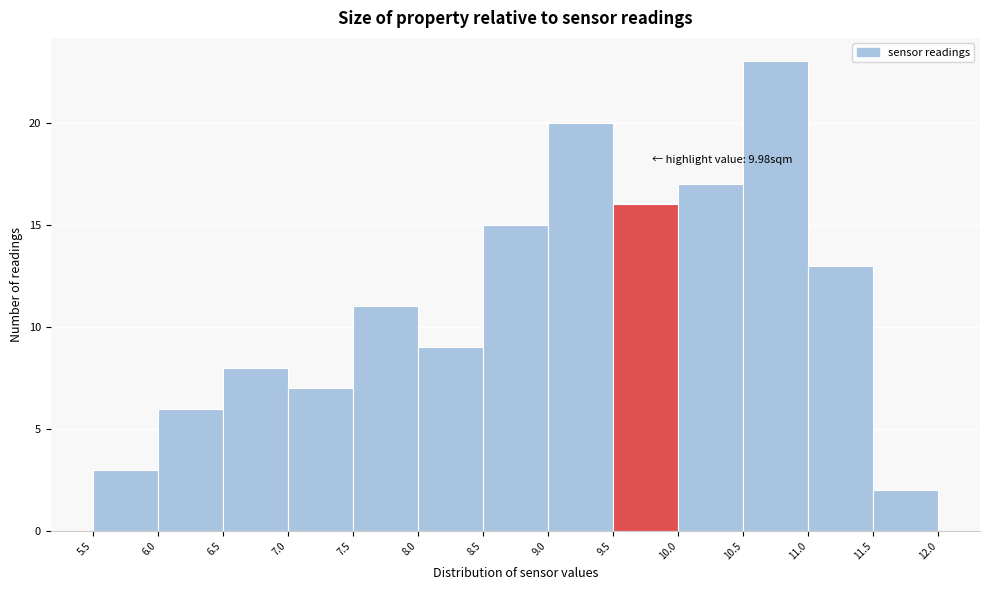

Over which range of the x-axis is the bar tallest?

10.5 to 11.0